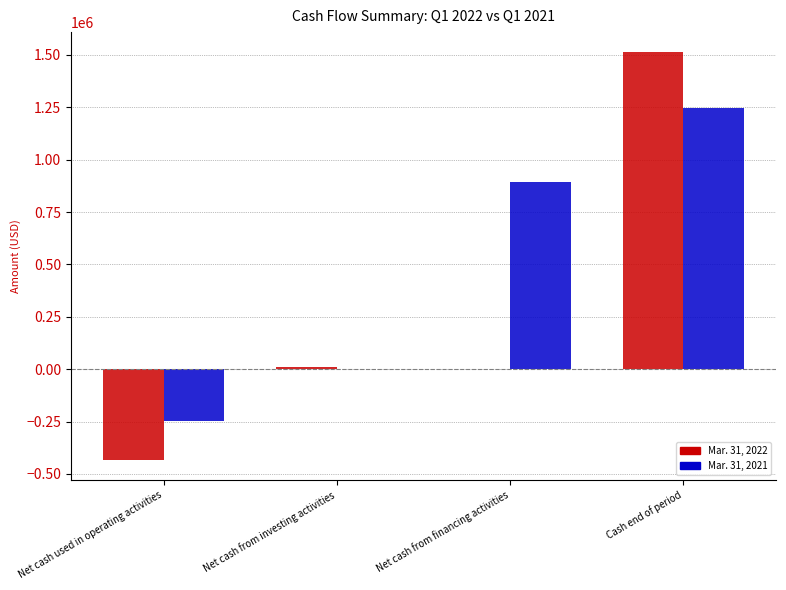

Is the value of Mar. 31, 2022 at Cash end of period greater than the value of Mar. 31, 2021 at Net cash from financing activities?

Yes